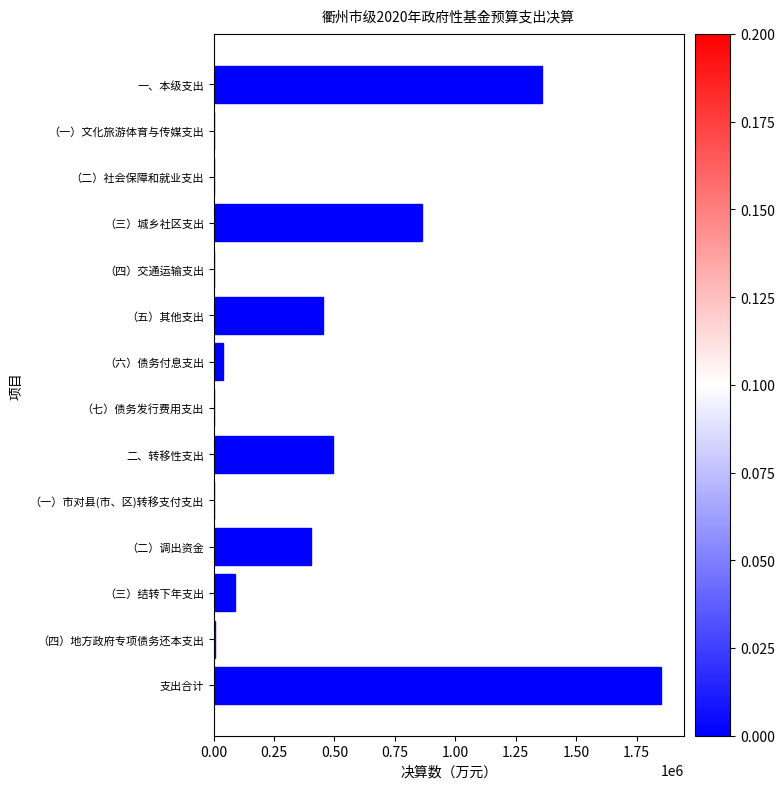

Read the value at （三）结转下年支出.

86663